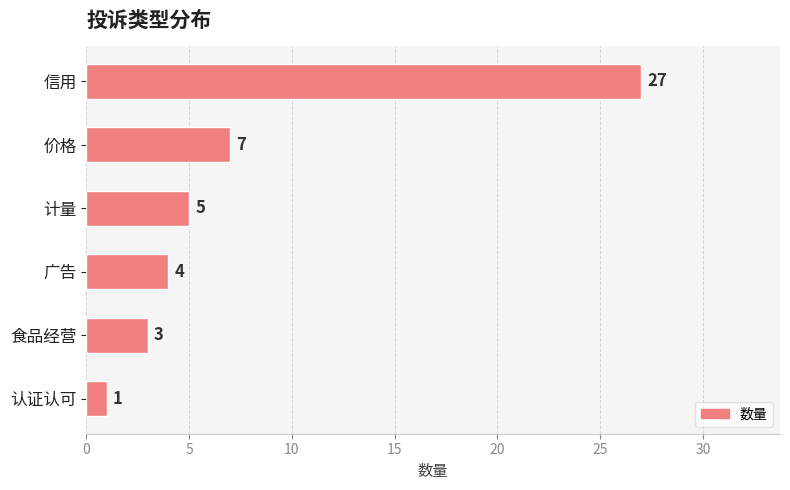

What is the difference between the maximum and second lowest values?

24